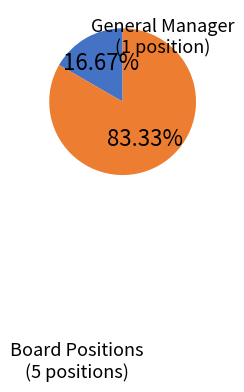

Is there a majority slice in this chart?

Yes